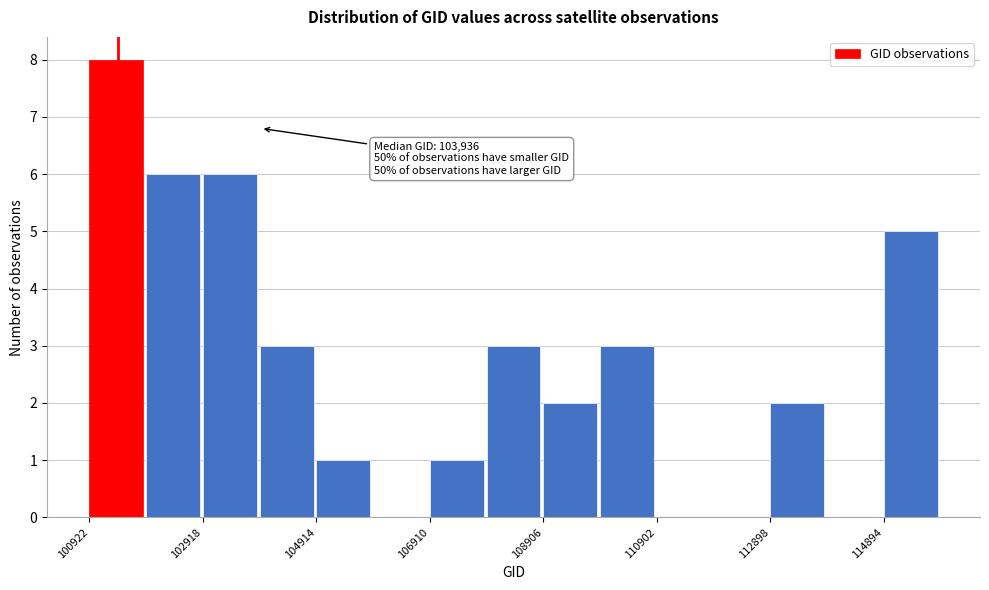

Which range on the x-axis has the tallest bar?

101000 to 102000